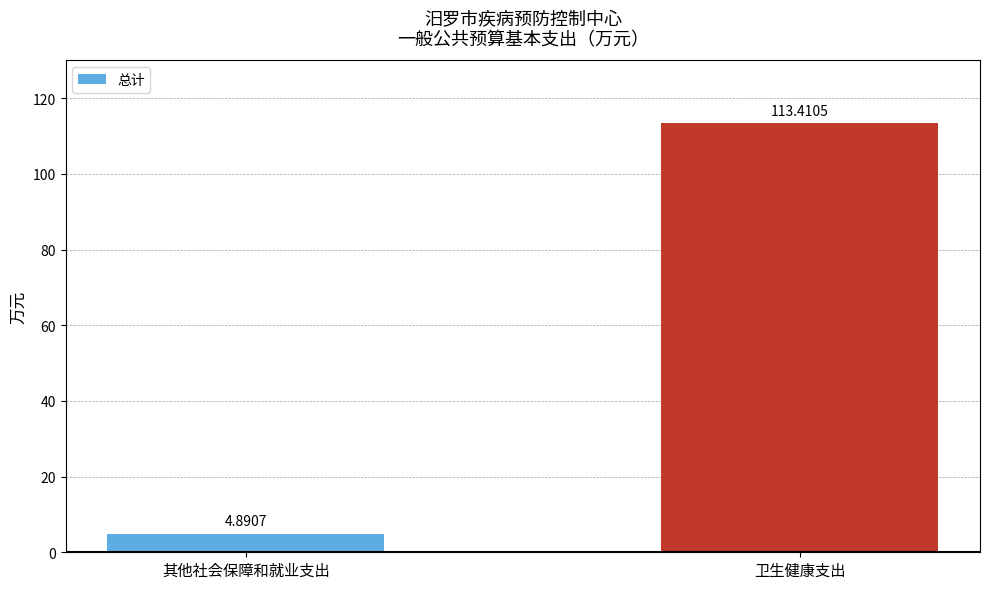

Is it true that the value at 卫生健康支出 is 113.4?

True